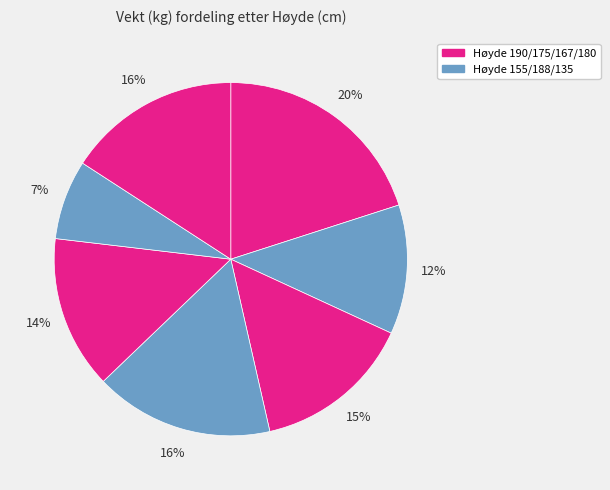

Does any single category account for the majority?

No